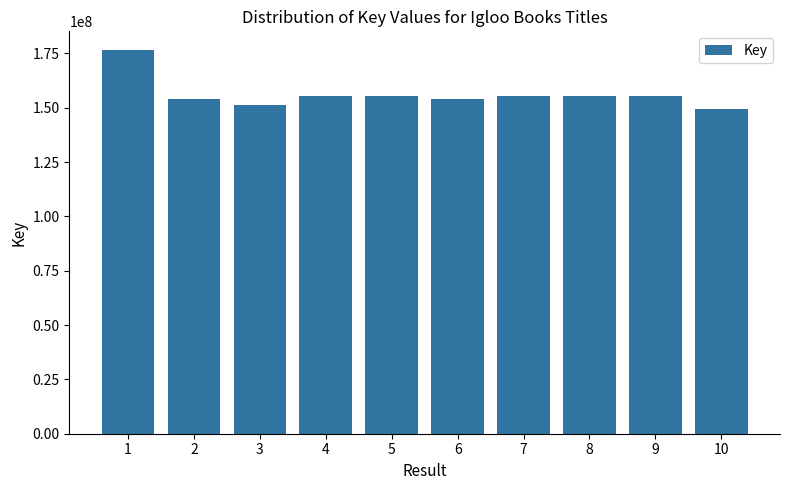

What is the smallest value displayed?

149622766